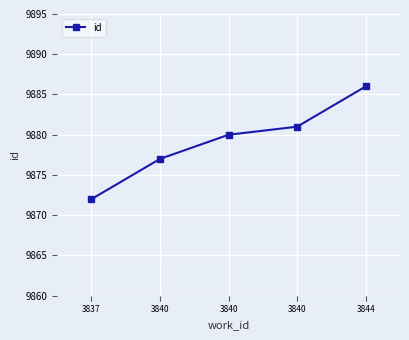

Count the number of categories in the chart.

5